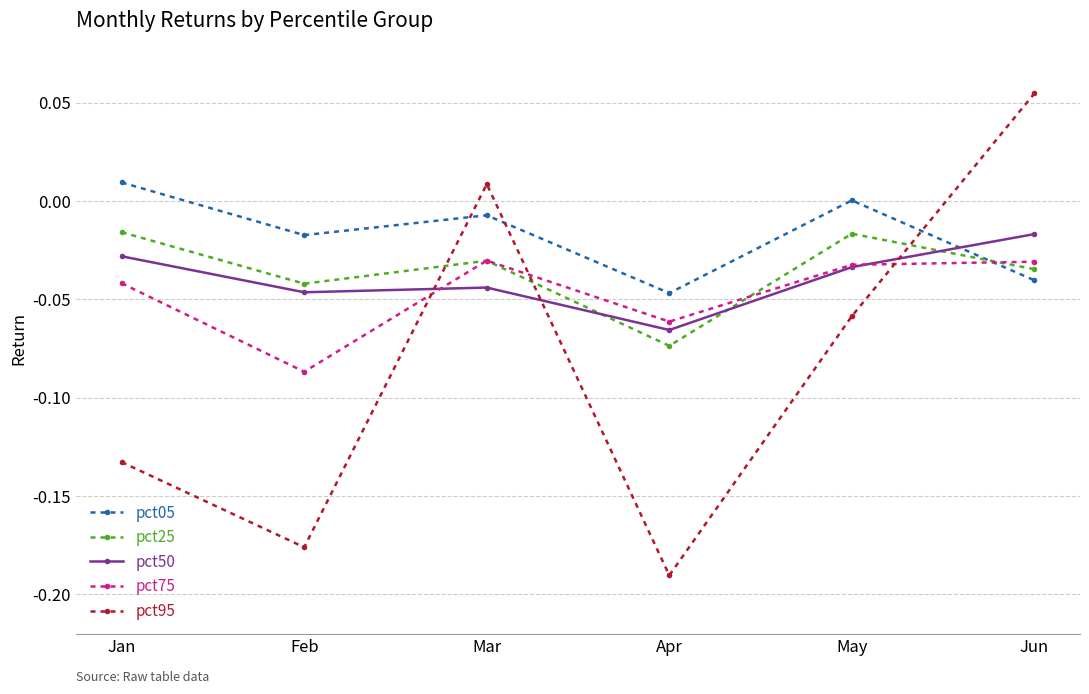

Which series changed the most between Jan and Feb?

pct75